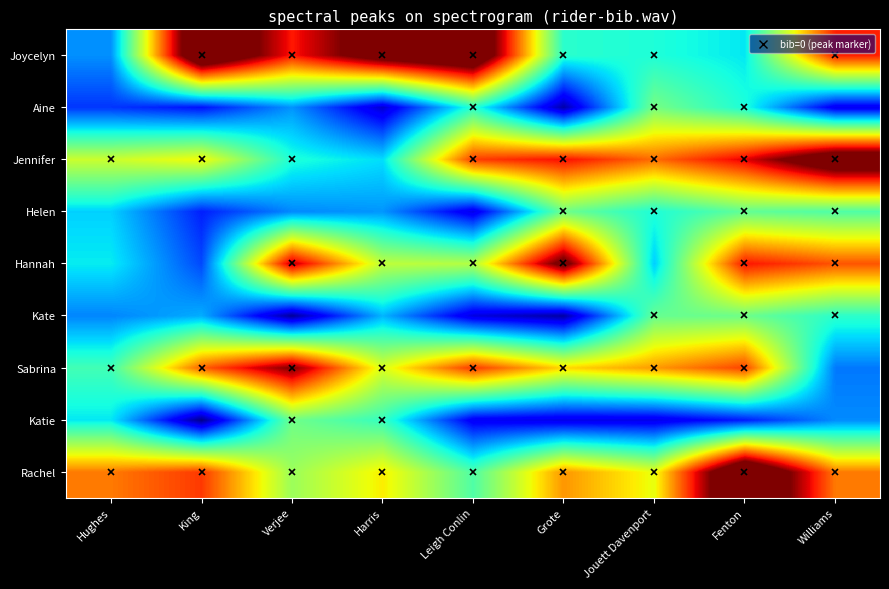

Reading left to right, extract all data points from this chart.

Rachel: Hughes=3119.0	King=3394.1	Verjee=2154.7	Harris=2630.3	Leigh Conlin=1787.6	Grote=3000.8	Jouett Davenport=2528.8	Fenton=4894.0	Williams=3118.9
Katie: Hughes=1416.1	King=41.2	Verjee=1939.8	Harris=1664.9	Leigh Conlin=424.7	Grote=363.6	Jouett Davenport=366.8	Fenton=608.5	Williams=1049.5
Sabrina: Hughes=1722.7	King=3222.2	Verjee=4006.1	Harris=2462.8	Leigh Conlin=3397.2	Grote=2714.1	Jouett Davenport=2980.3	Fenton=3353.0	Williams=975.6
Kate: Hughes=1028.5	King=1184.8	Verjee=92.9	Harris=1215.1	Leigh Conlin=341.0	Grote=130.1	Jouett Davenport=1897.8	Fenton=1931.3	Williams=1616.8
Hannah: Hughes=1432.9	King=789.6	Verjee=3777.7	Harris=2323.4	Leigh Conlin=2269.8	Grote=4213.1	Jouett Davenport=1316.7	Fenton=3549.8	Williams=3284.2
Helen: Hughes=1325.0	King=623.4	Verjee=1040.1	Harris=1093.4	Leigh Conlin=369.7	Grote=1939.2	Jouett Davenport=1550.3	Fenton=1879.0	Williams=1789.7
Jennifer: Hughes=2382.2	King=2574.7	Verjee=1546.2	Harris=1375.6	Leigh Conlin=3379.5	Grote=3575.0	Jouett Davenport=3177.6	Fenton=3657.1	Williams=4568.5
Aine: Hughes=713.5	King=561.9	Verjee=1085.4	Harris=281.8	Leigh Conlin=1604.4	Grote=149.1	Jouett Davenport=1973.8	Fenton=1544.5	Williams=397.4
Joycelyn: Hughes=1070.8	King=4808.6	Verjee=3531.7	Harris=4380.3	Leigh Conlin=4730.8	Grote=1602.1	Jouett Davenport=1547.1	Fenton=1415.5	Williams=3507.5